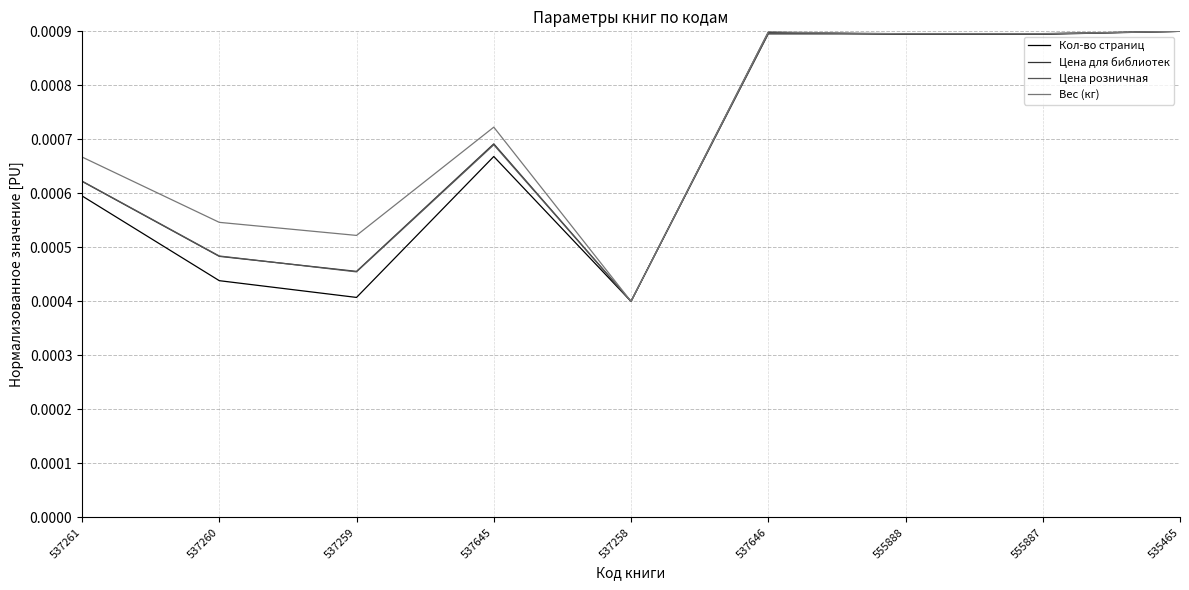

At which label is Цена для библиотек closest to 0?

537258